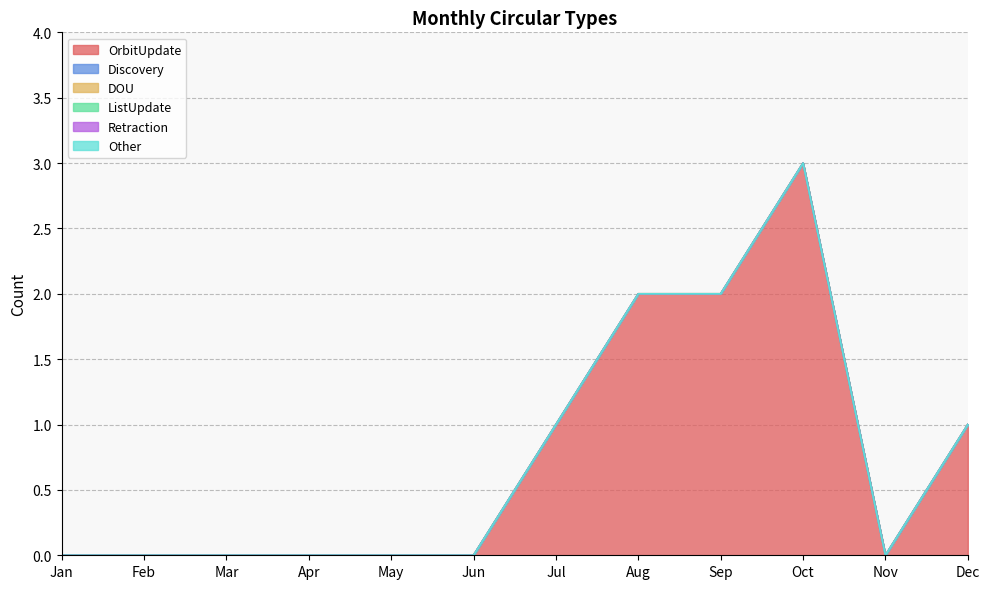

True or false: ListUpdate and DOU cross at least once.

False